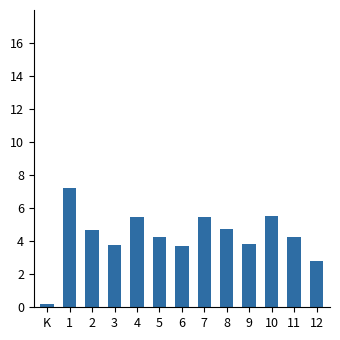

The value at 2 is 4.7. True or false?

True